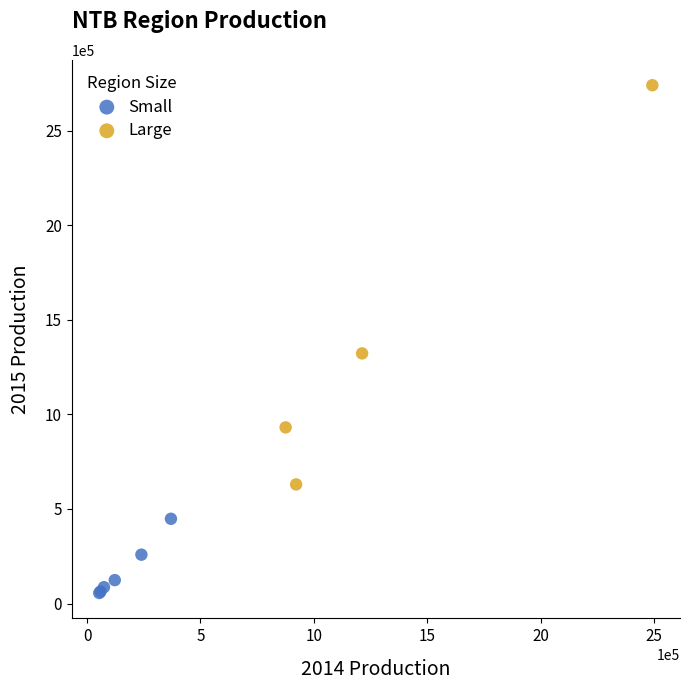

Which series contains the lowest Y value?

Small